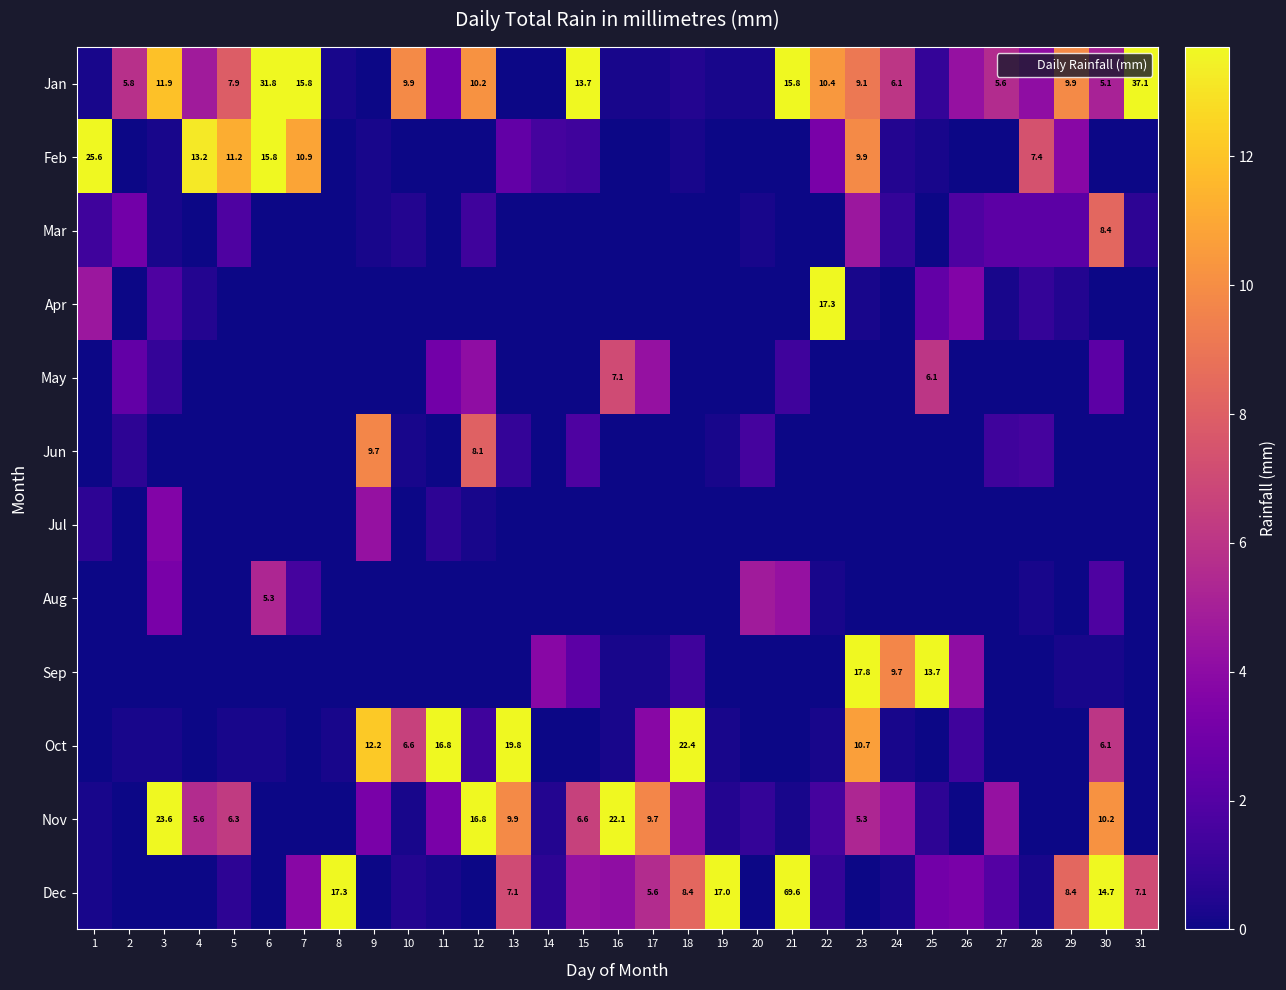

At which category does the chart reach its peak across all series?

21